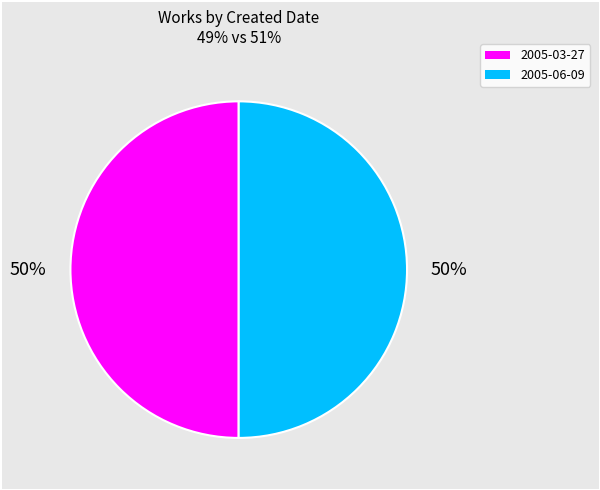

Approximately how many times larger is the value at 2005-06-09 compared to 2005-03-27?

1.0